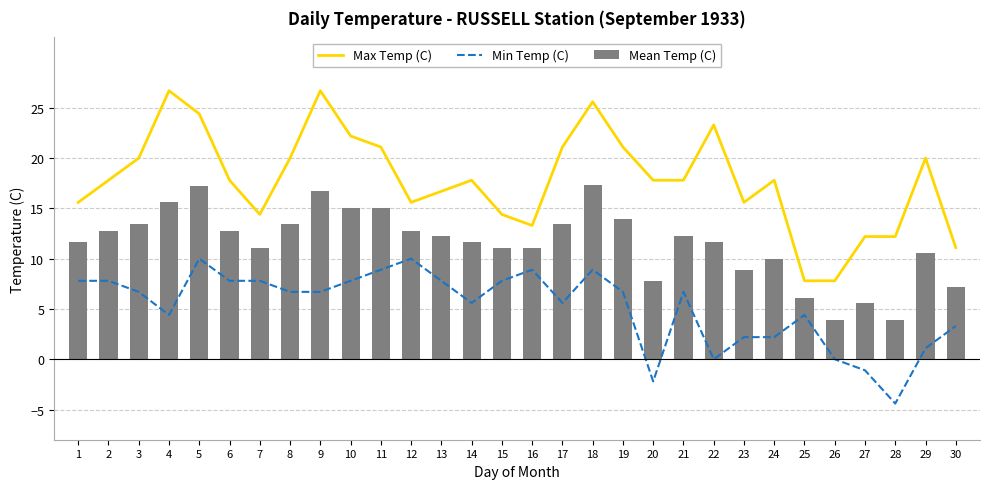

Which category has the lowest value across all series?

28